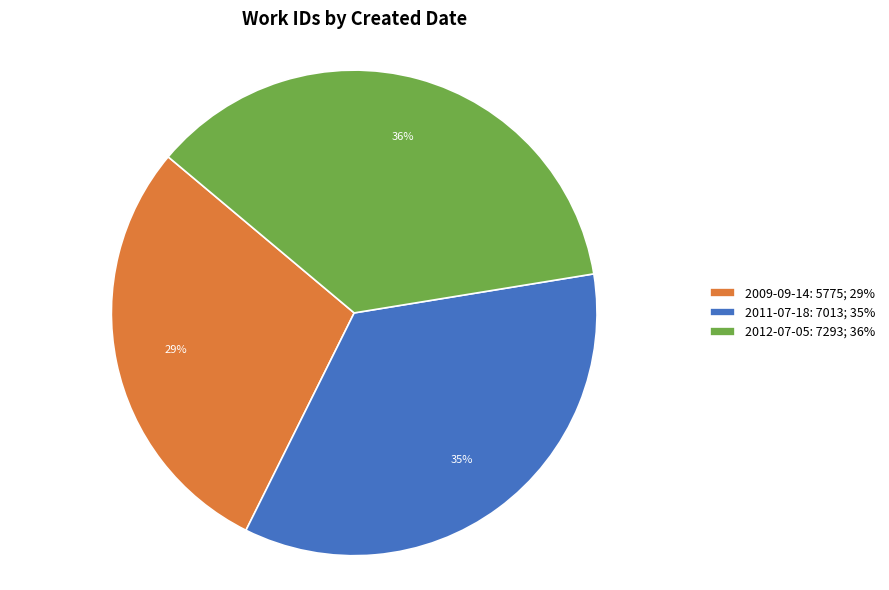

Which has a higher value, 2009-09-14 or 2011-07-18?

2011-07-18